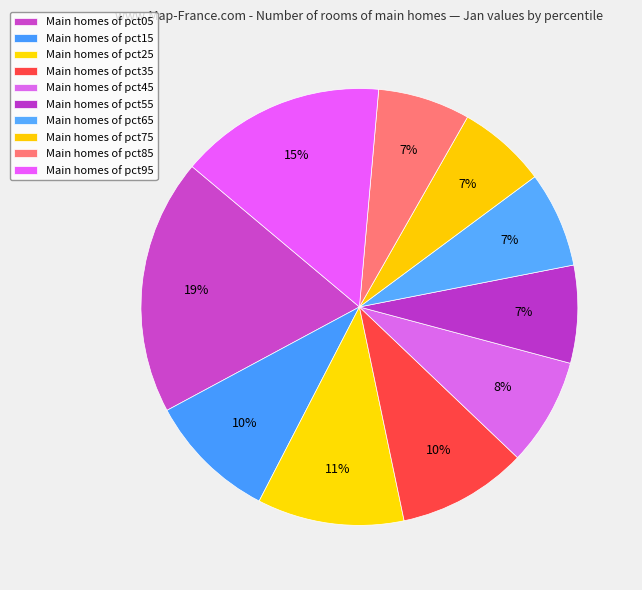

How many slices are in this pie chart?

10